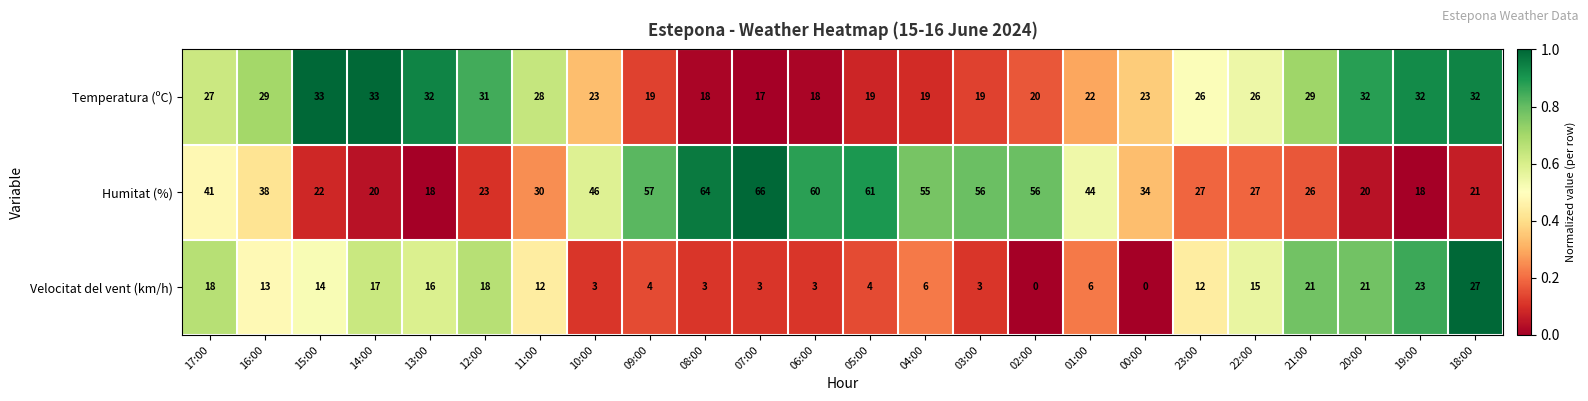

The Humitat (%) series shows 12 at 14:00. True or false?

False